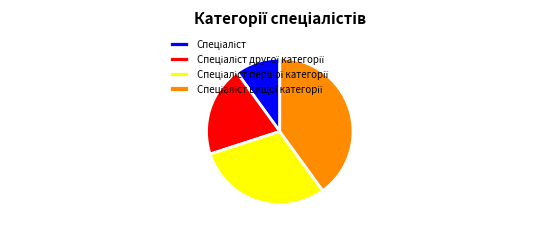

Is there any slice that represents more than half of the pie?

No